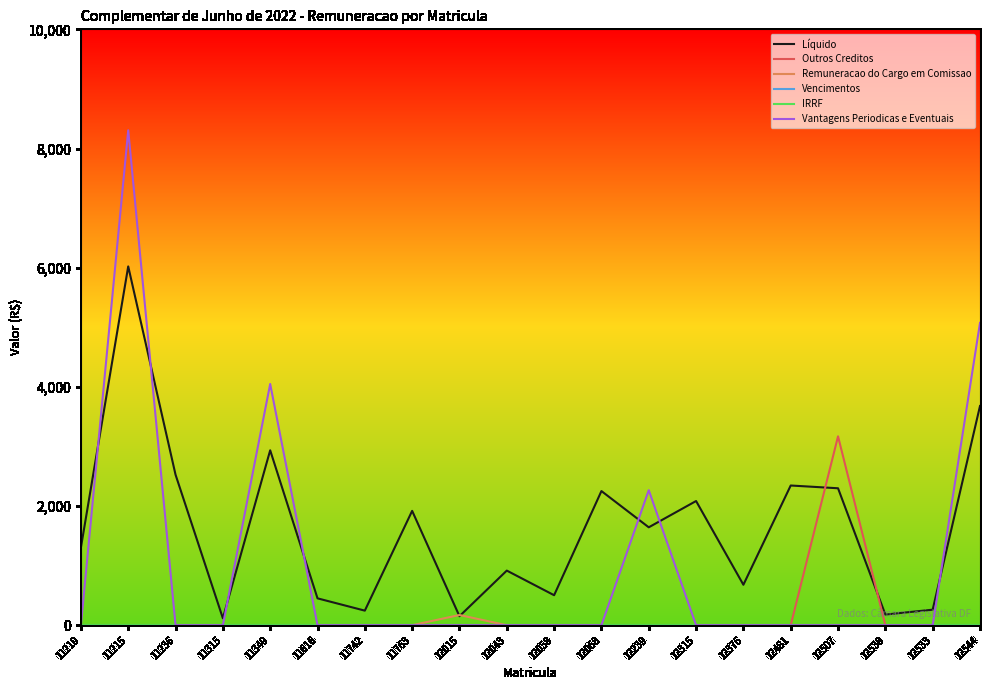

Is this an area chart (filled region under the line)?

No